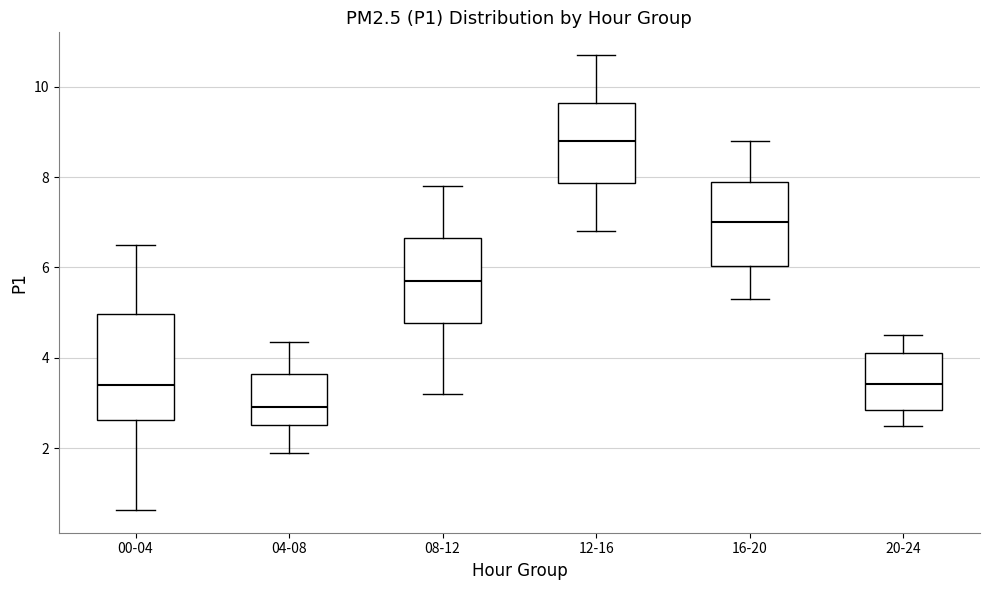

Where does the upper whisker of the box for 16-20 end on the y-axis? The values are not printed on the chart, so give them approximately, as read against the axis.

8.8